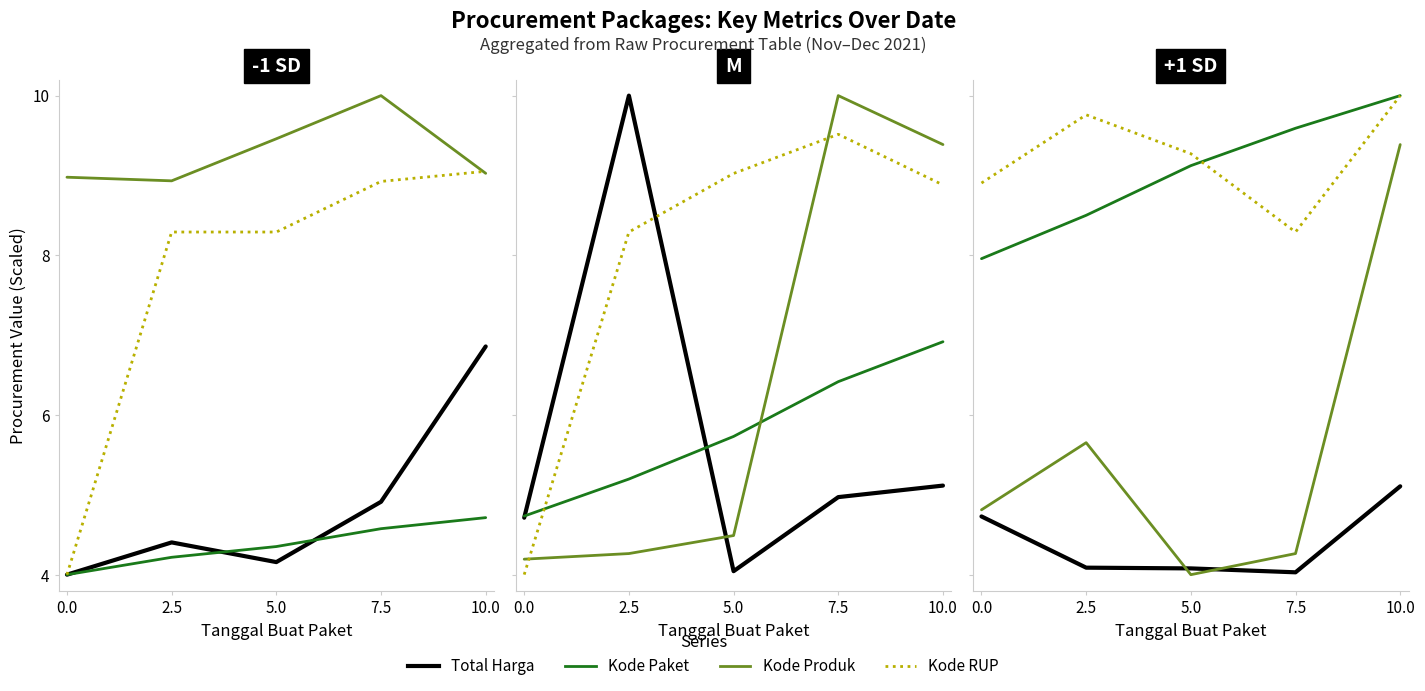

Is it true that Total Harga (Juta) equals 4.7 at 0.0?

True